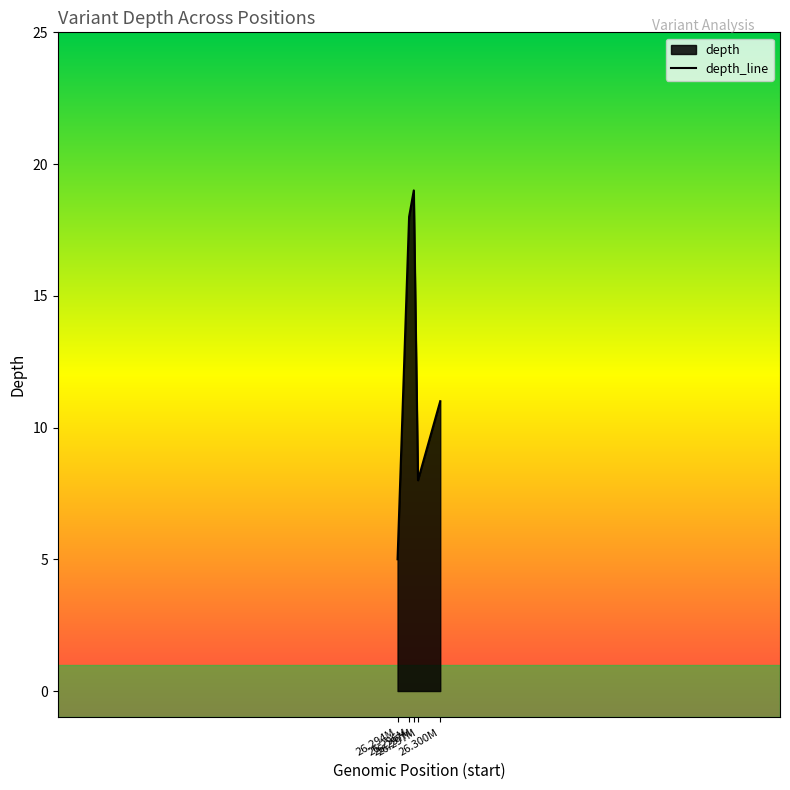

The chart shows a value of 8 at 26.297M. True or false?

True